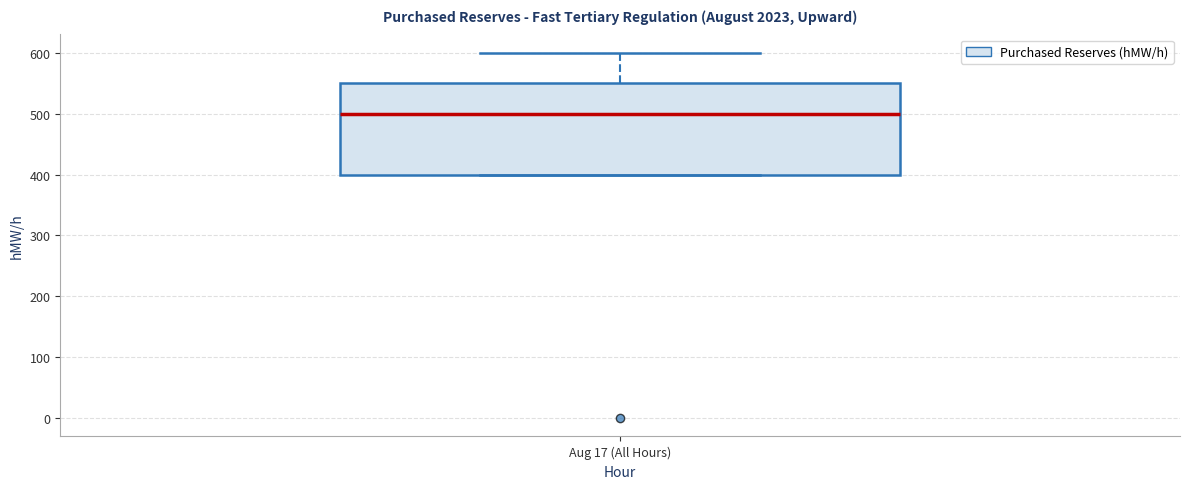

Read this box plot against the y-axis: the position of the median line, the range covered by the box, and the ends of both whiskers. The values are not printed on the chart, so give them approximately, as read against the axis.

median 500, box 400 to 550, whiskers 400 to 600